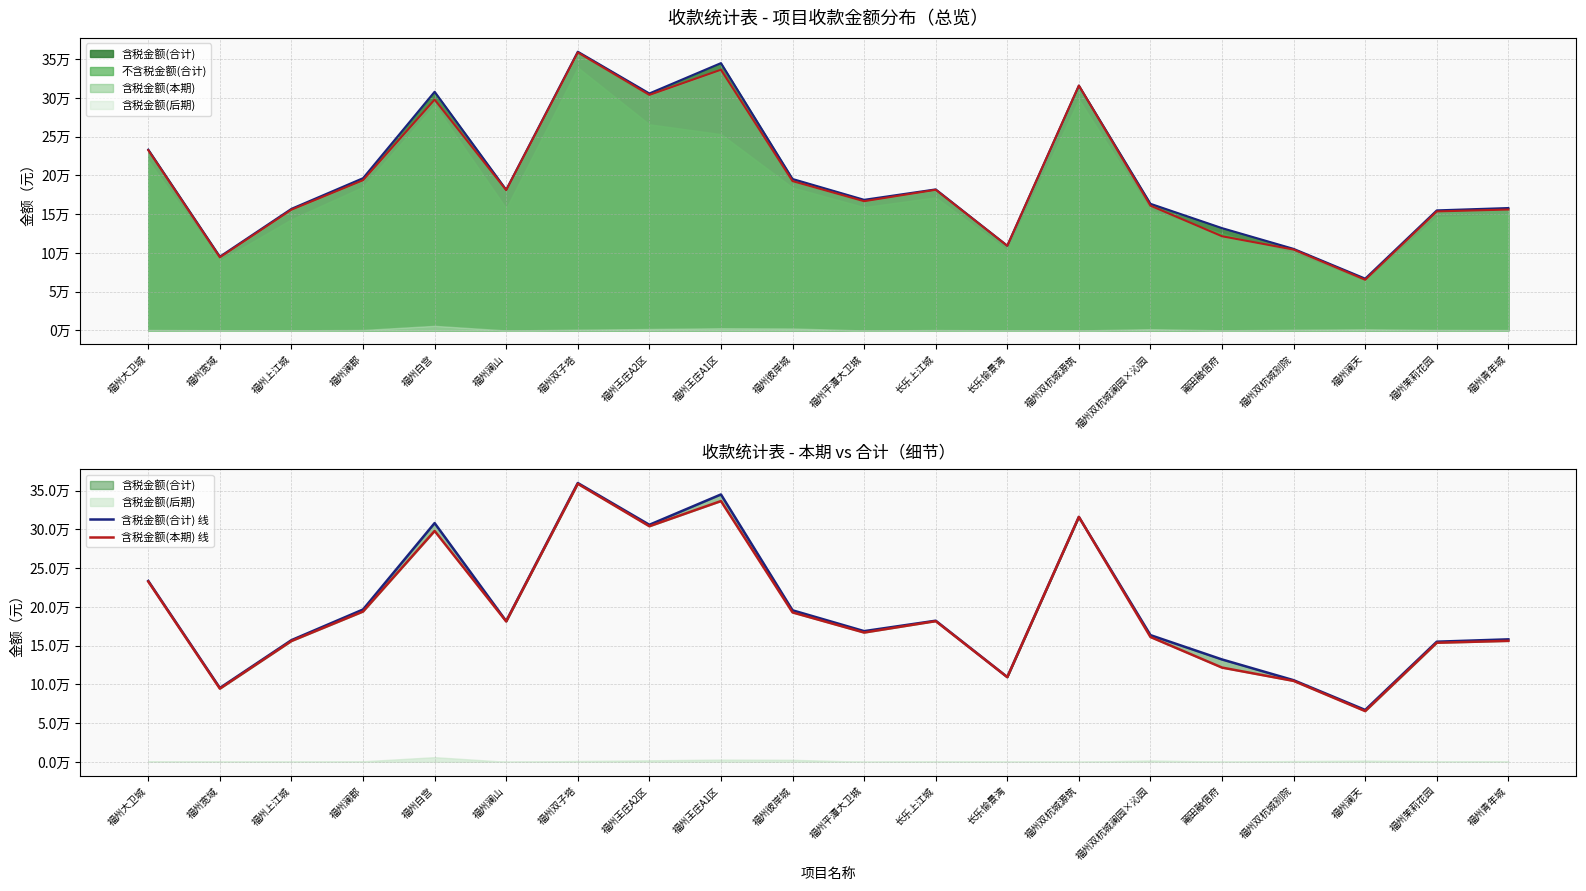

Which has a higher value, 长乐上江城 or 福州王庄A2区?

福州王庄A2区